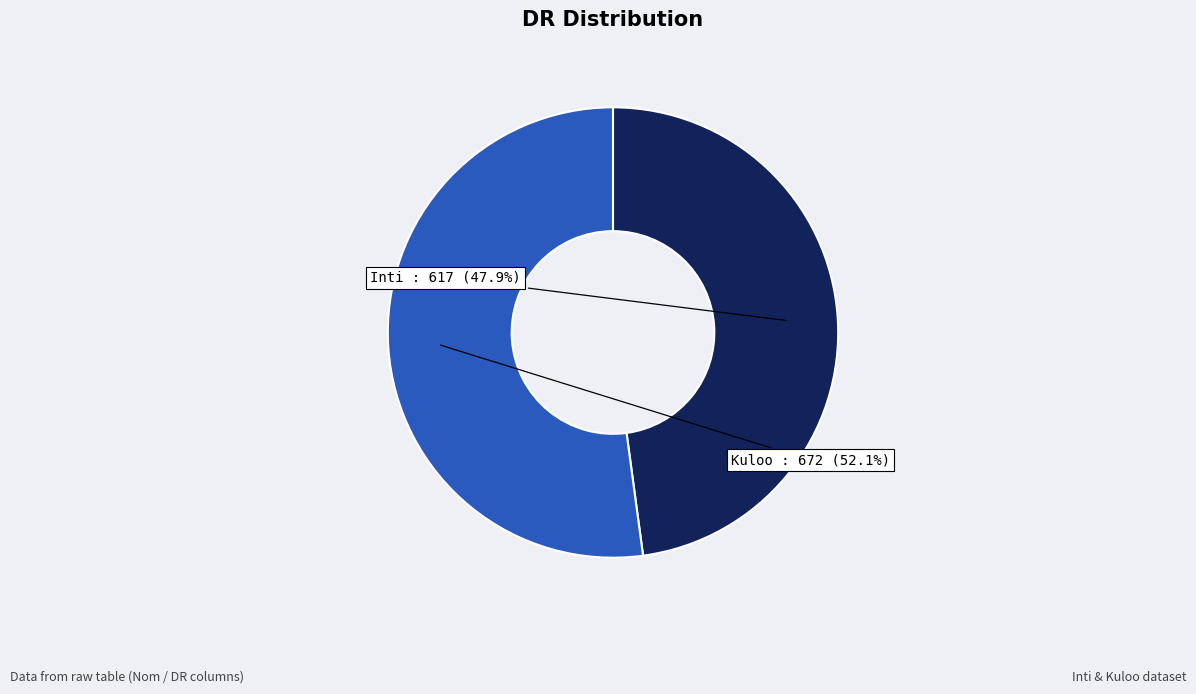

Which category has the smallest portion of the pie?

Inti